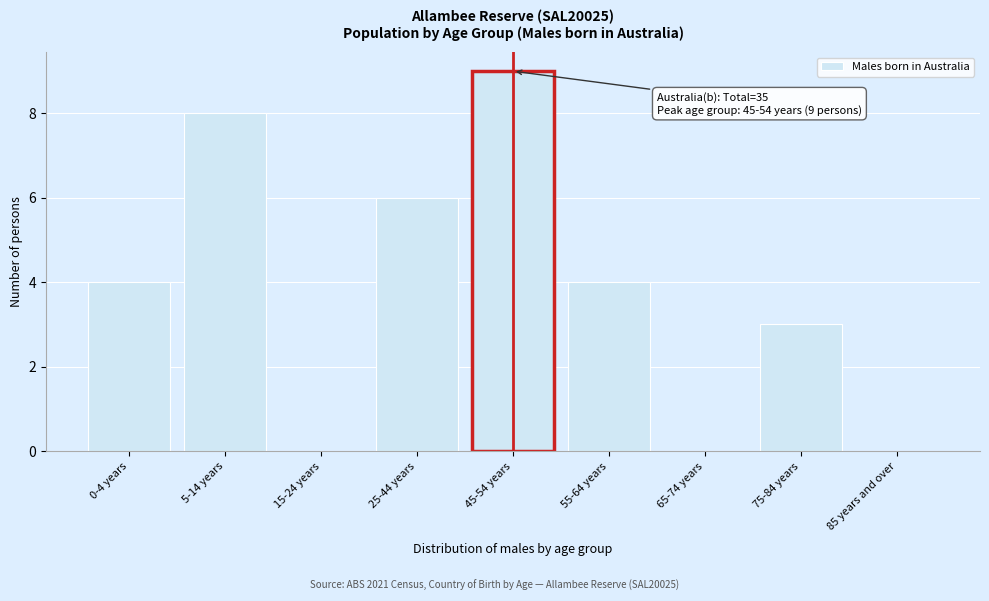

Reading right to left, list all the values displayed in this chart.

85 years and over=0	75-84 years=3	65-74 years=0	55-64 years=4	45-54 years=9	25-44 years=6	15-24 years=0	5-14 years=8	0-4 years=4